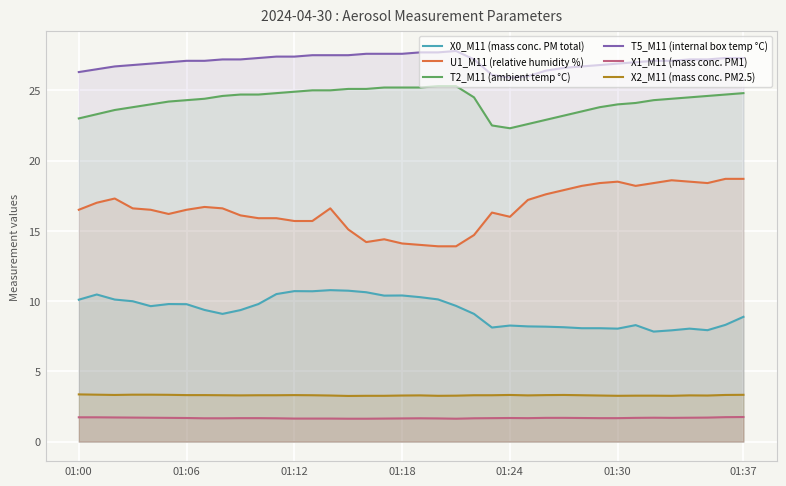

Does the chart display data point markers on the line(s)?

No